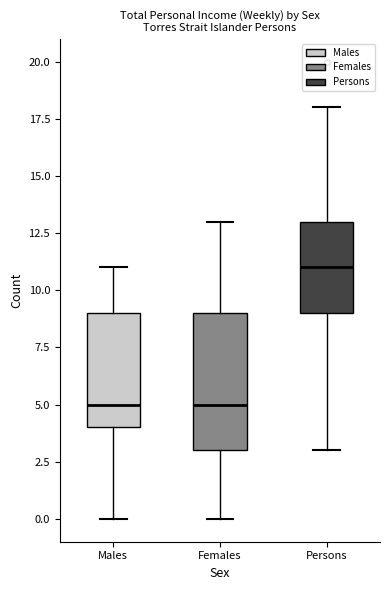

Reading left to right, transcribe this box plot: for each box, give where its median line is, the range the box spans, and where its two whiskers end, as read against the y-axis. The values are not printed on the chart, so give them approximately, as read against the axis.

Males: median 5, box 4 to 9, whiskers 0 to 11
Females: median 5, box 3 to 9, whiskers 0 to 13
Persons: median 11, box 9 to 13, whiskers 3 to 18